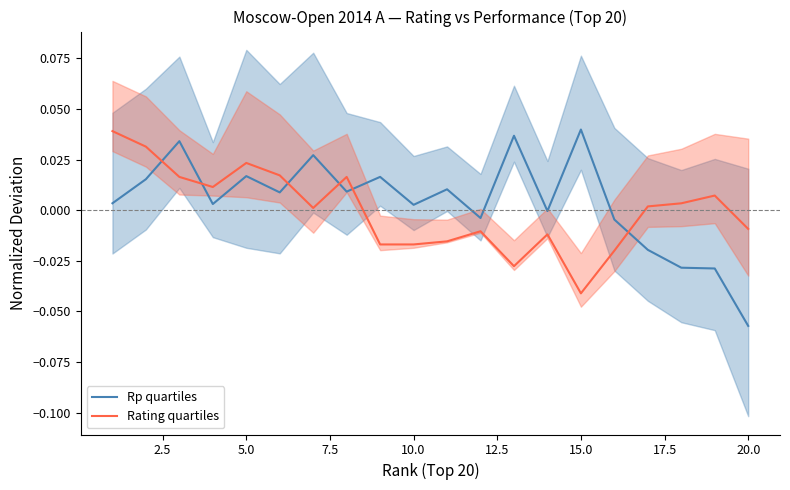

In Rating quartiles, how many points are lower than both neighbors (excluding endpoints)?

4